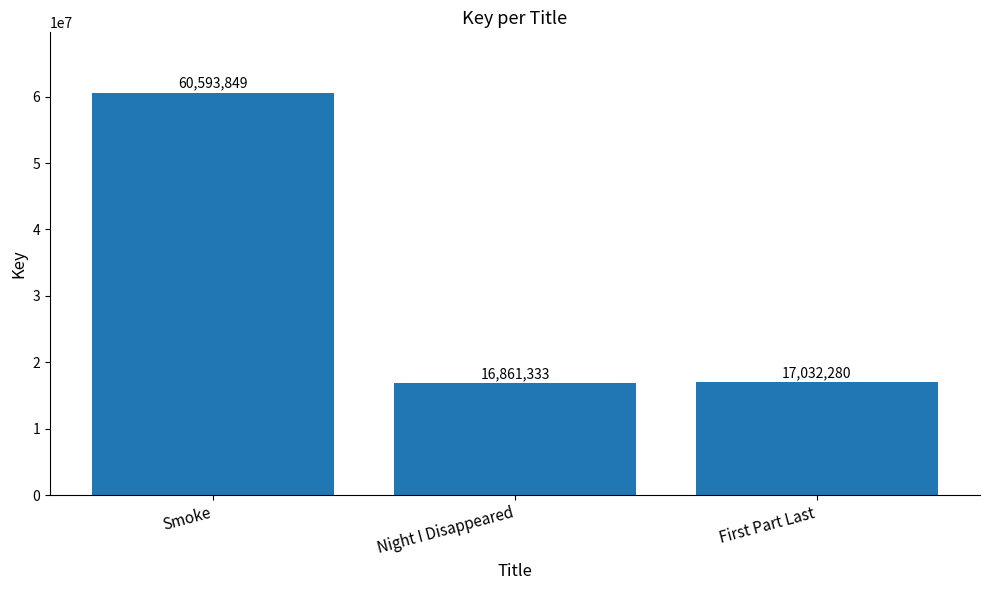

Rank the categories by value from lowest to highest.

Night I Disappeared, First Part Last, Smoke